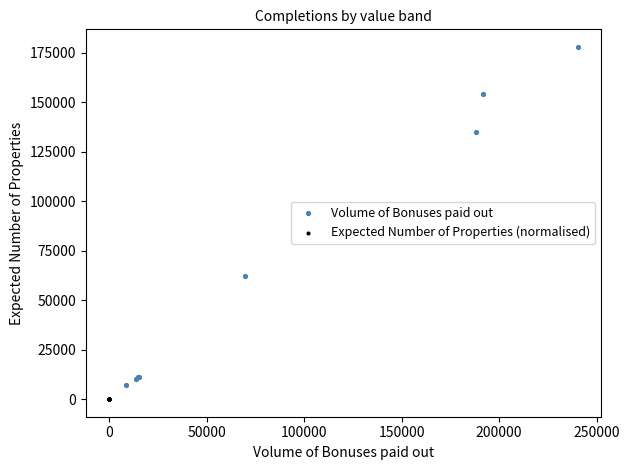

Which series contains the highest Y value?

Volume of Bonuses paid out